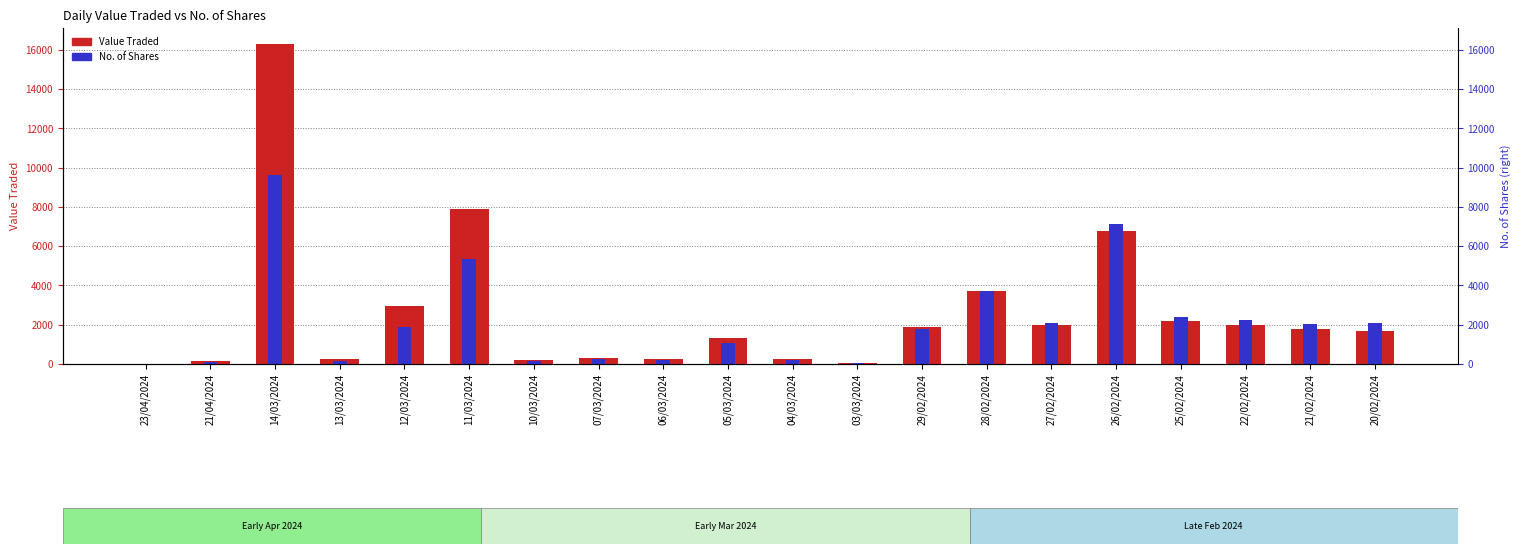

Reading right to left, what are all the values shown in this chart?

Value Traded: 1692	1770	1981	2207	6756	2009	3724	1872	48	234	1319	243	311	211	7882	2938	243	16288	161	8
No. of Shares: 2068	2042	2256	2412	7107	2111	3710	1771	43	200	1081	190	232	151	5362	1908	151	9638	100	5